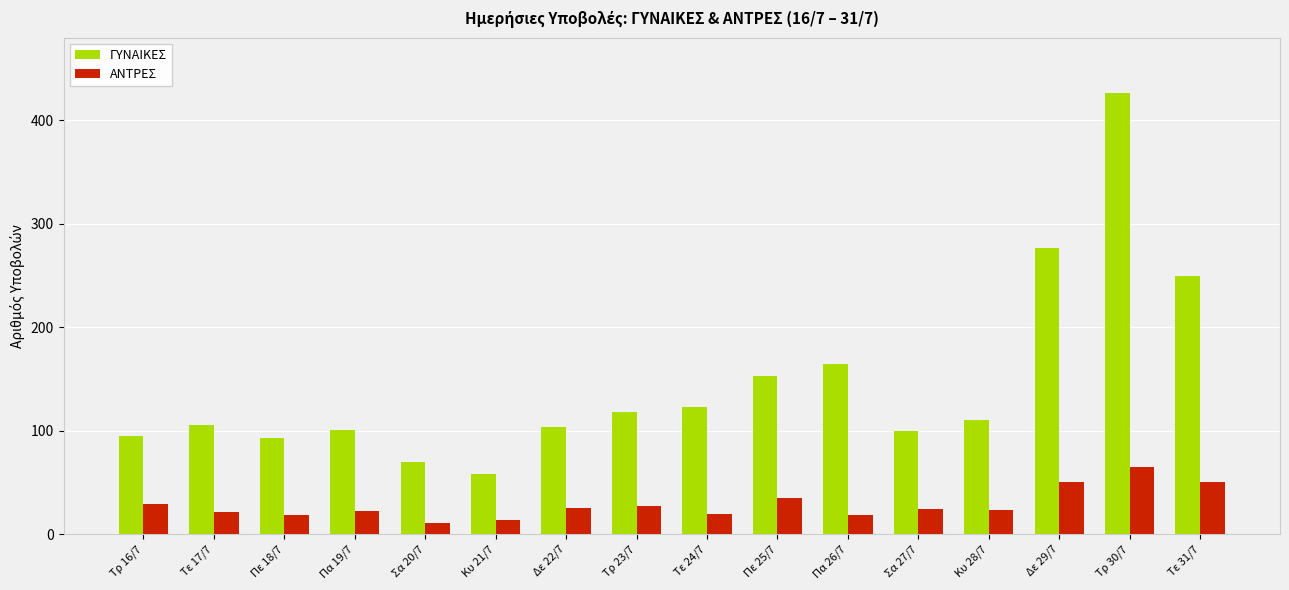

The value of ΓΥΝΑΙΚΕΣ at Πε 25/7 is 266. True or false?

False